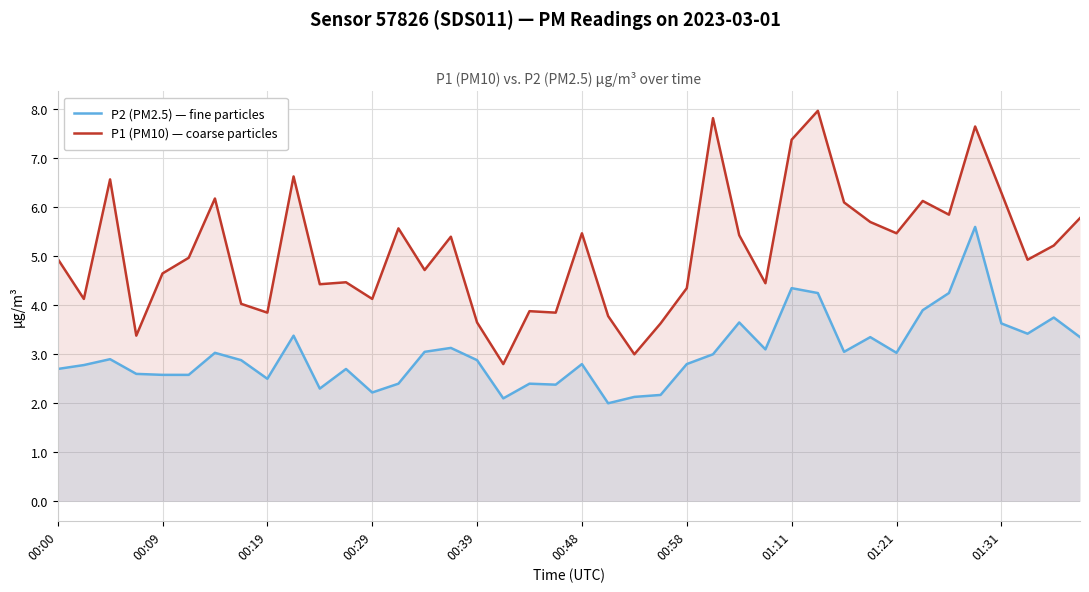

True or false: P2 (PM2.5) — fine particles and P1 (PM10) — coarse particles intersect in this chart.

False